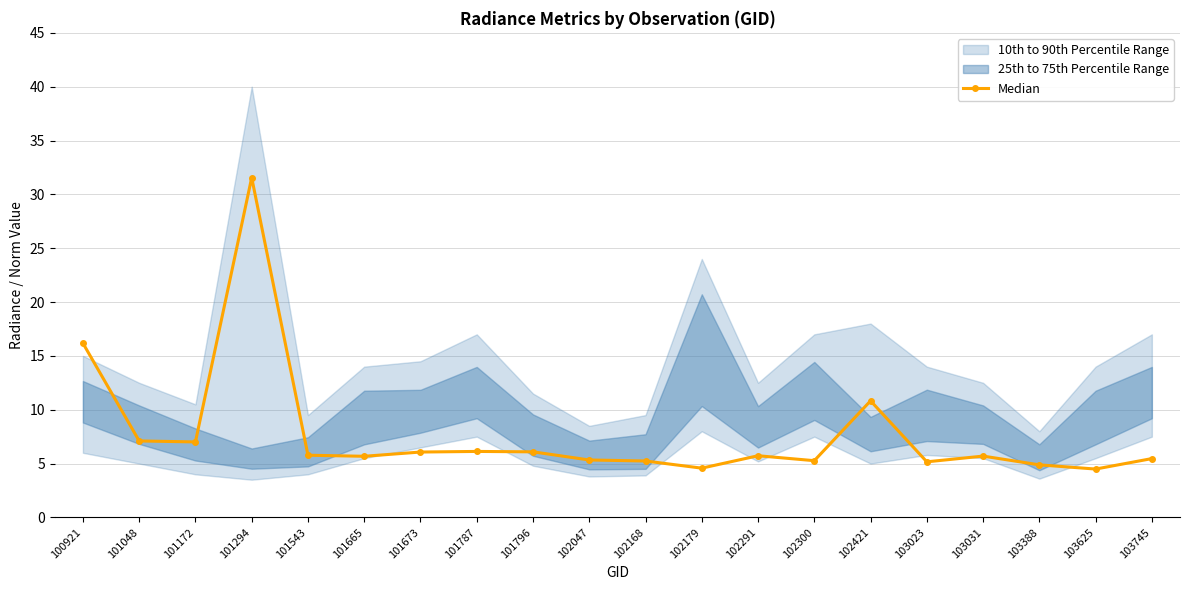

Rank the categories by value from highest to lowest.

101294, 100921, 102421, 101048, 101172, 101787, 101796, 101673, 101543, 102291, 103031, 101665, 103745, 102047, 102300, 102168, 103023, 103388, 102179, 103625